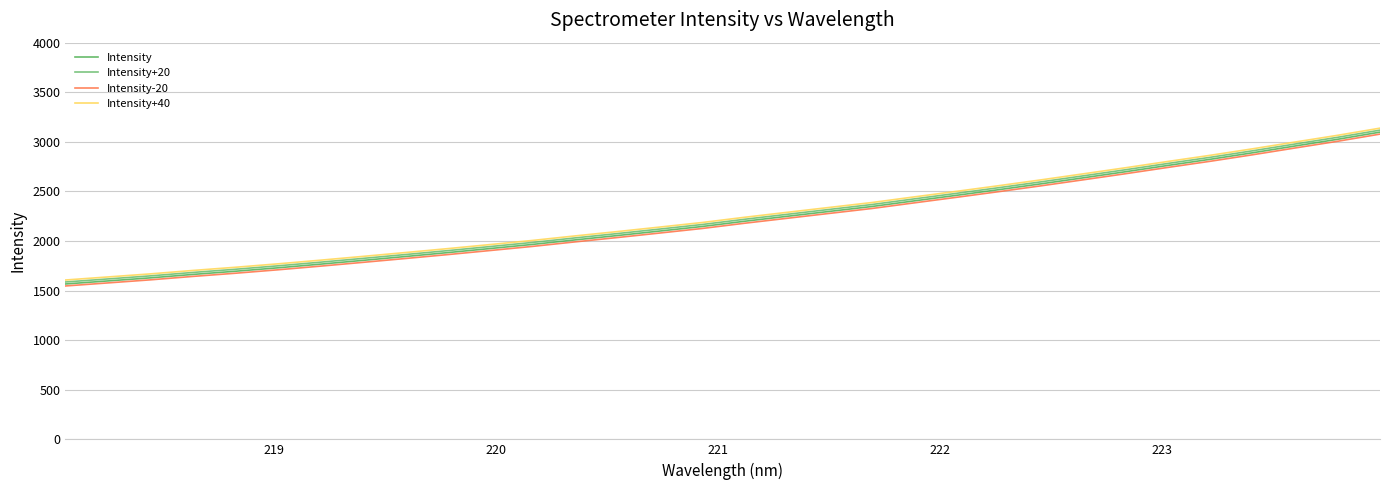

Which series has the largest range (max minus min)?

Intensity